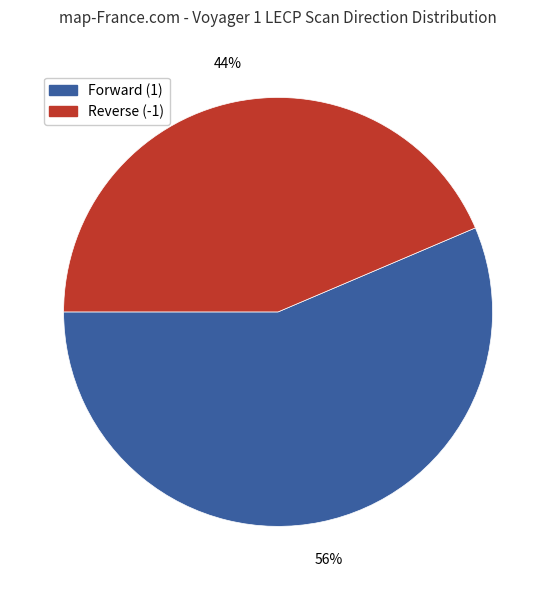

To the nearest percent, what percentage of the pie is Forward (1)?

56%